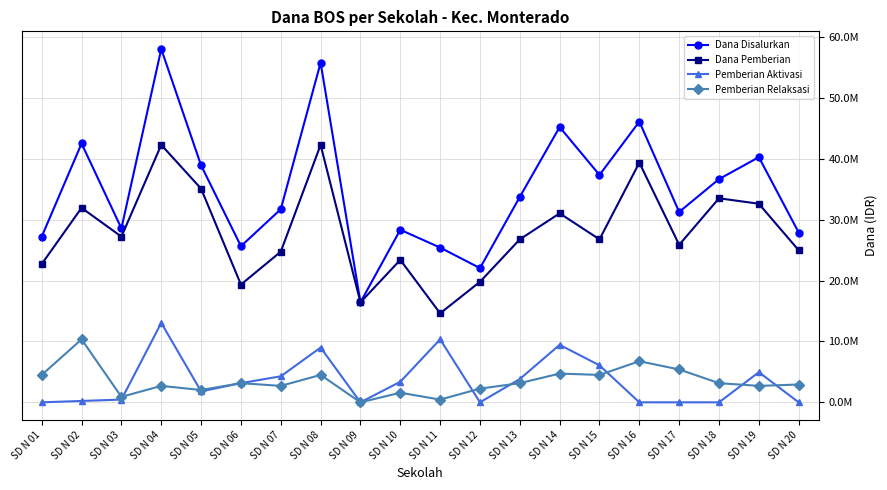

What are all the series names shown in the legend?

Dana Disalurkan, Dana Pemberian, Pemberian Aktivasi, Pemberian Relaksasi